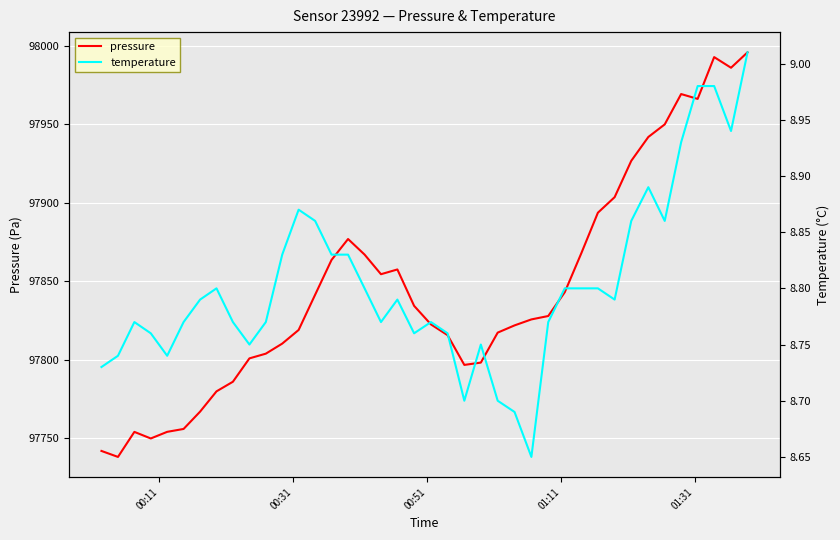

What is the average value of the temperature series?

8.8